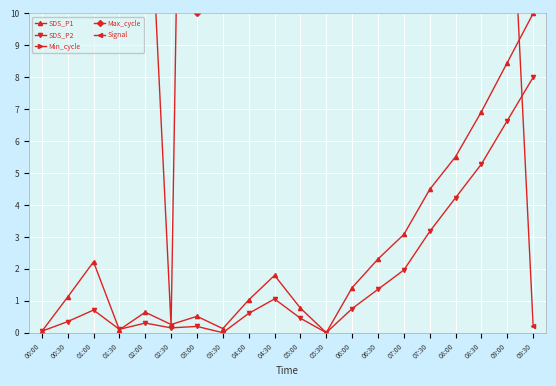

Where is the first local maximum for Signal?

01:30